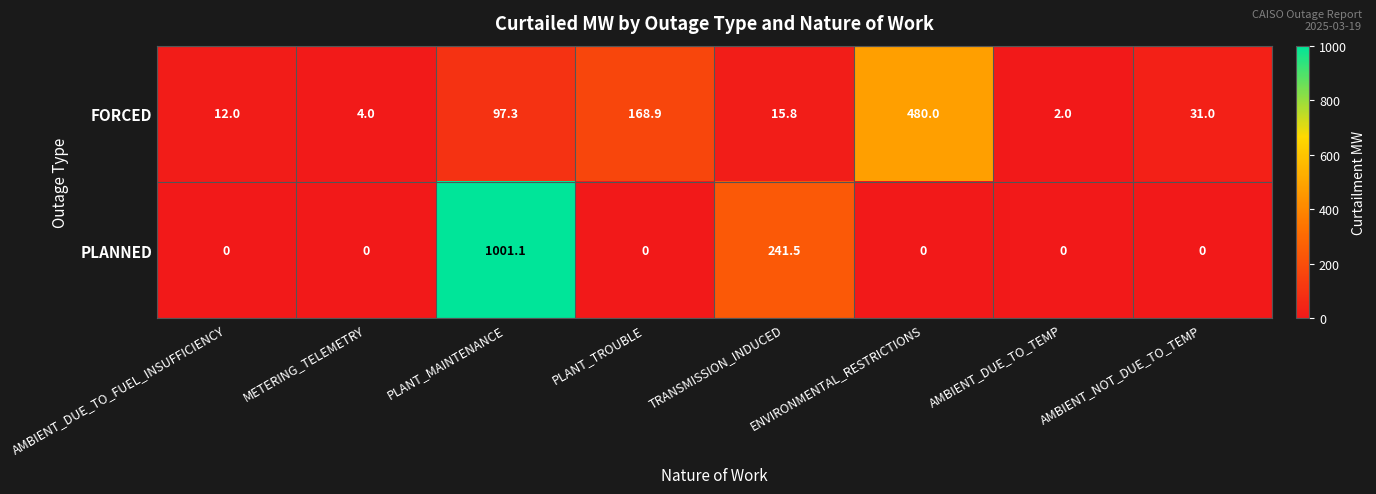

At which label does FORCED reach its minimum?

AMBIENT_DUE_TO_TEMP